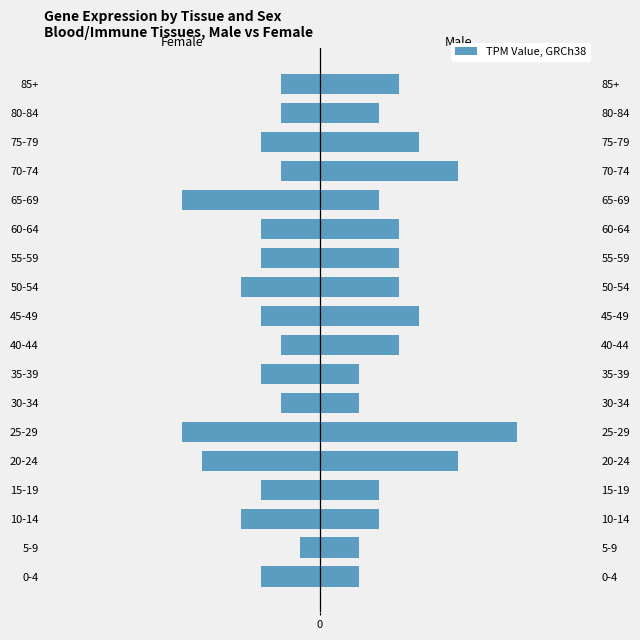

Which series has the largest total across all categories?

male